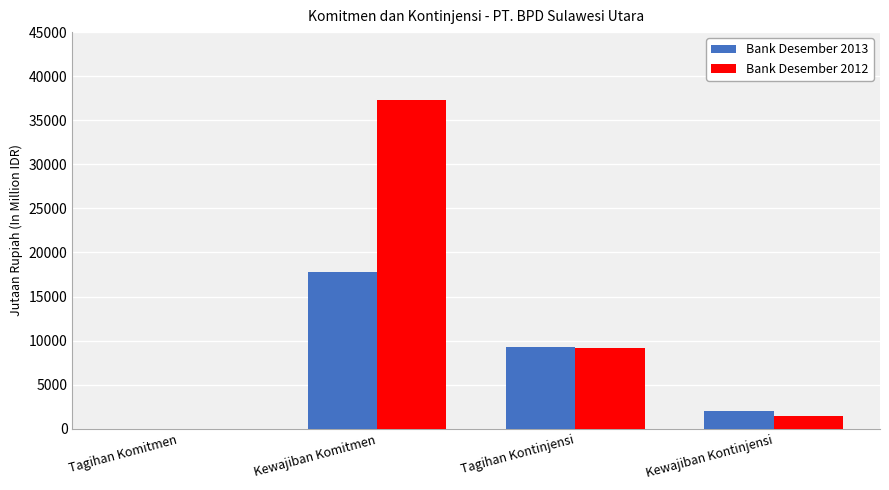

The Bank Desember 2012 series shows 9205 at Tagihan Kontinjensi. True or false?

True